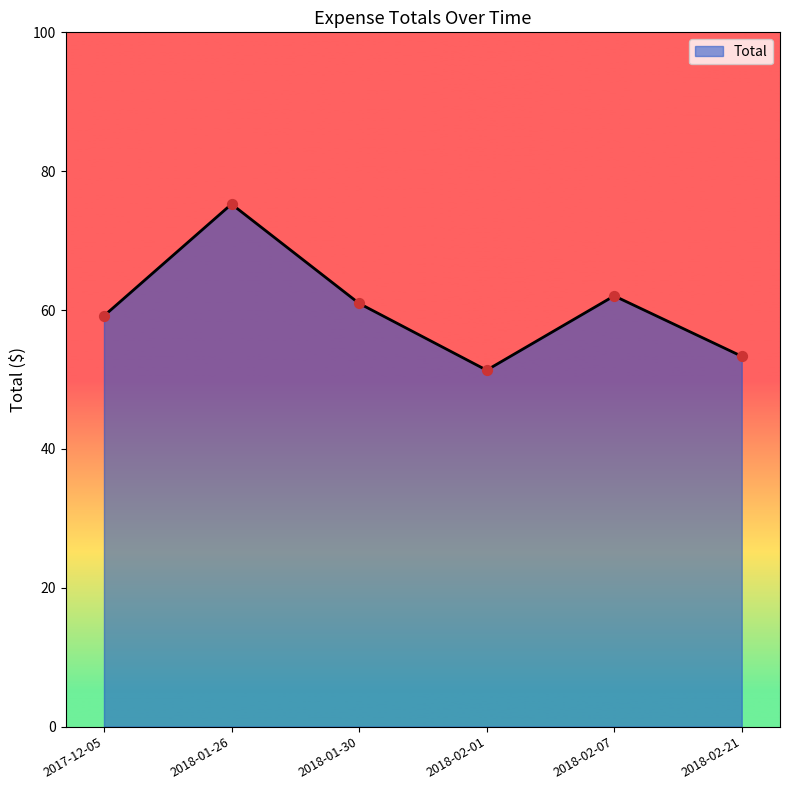

Between 2018-02-07 and 2018-02-01, which is larger?

2018-02-07